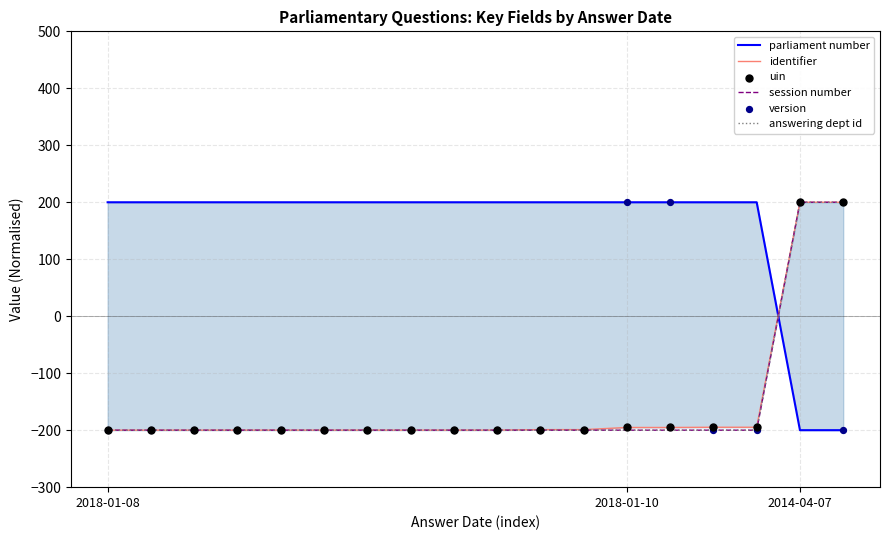

Which series contains the lowest Y value?

parliament number